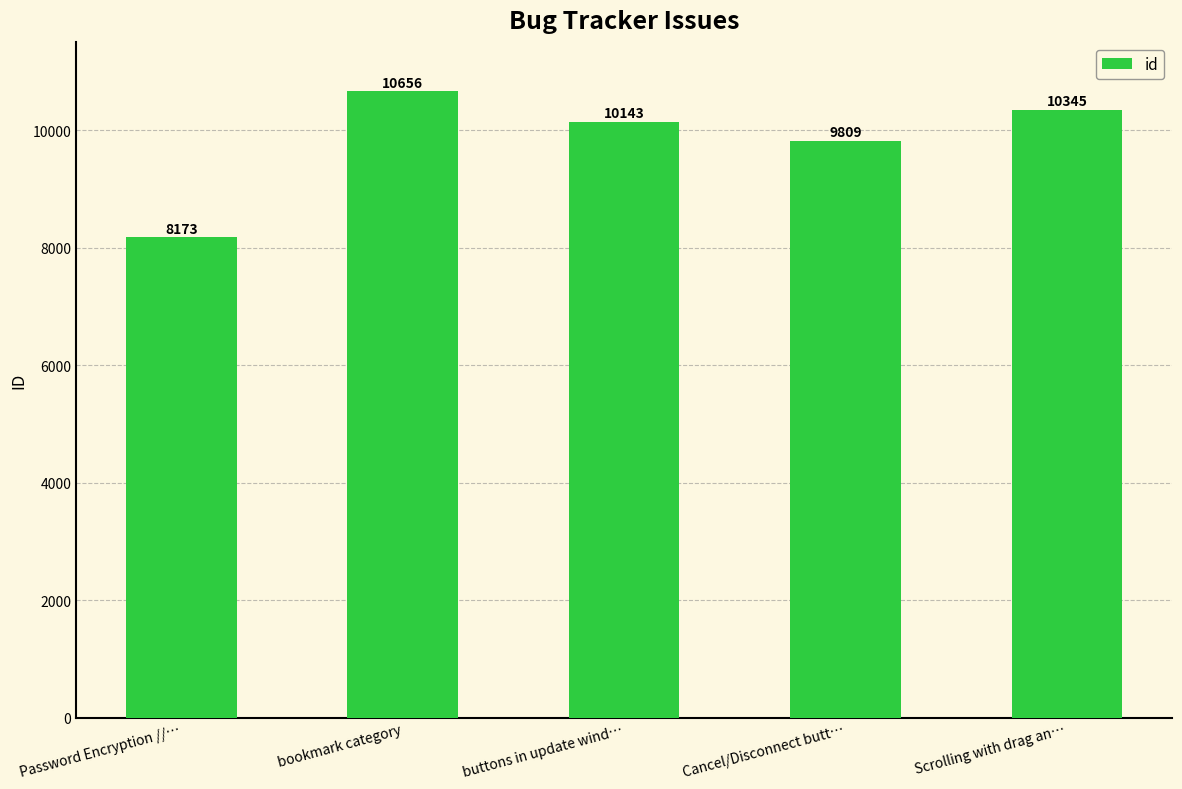

How many series are shown in this chart?

1